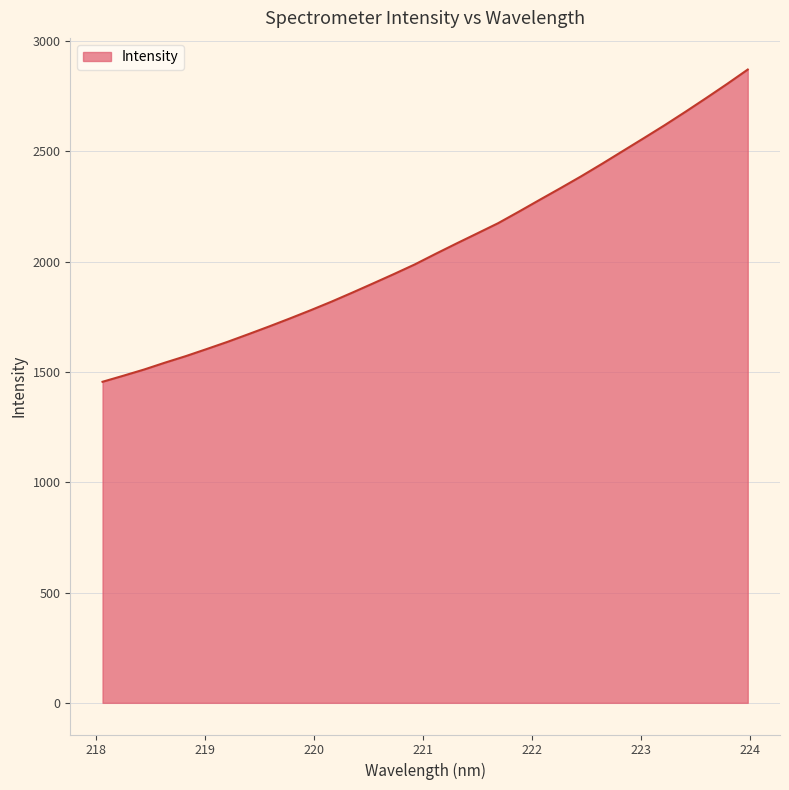

What is the difference between the maximum and minimum values?

1415.5